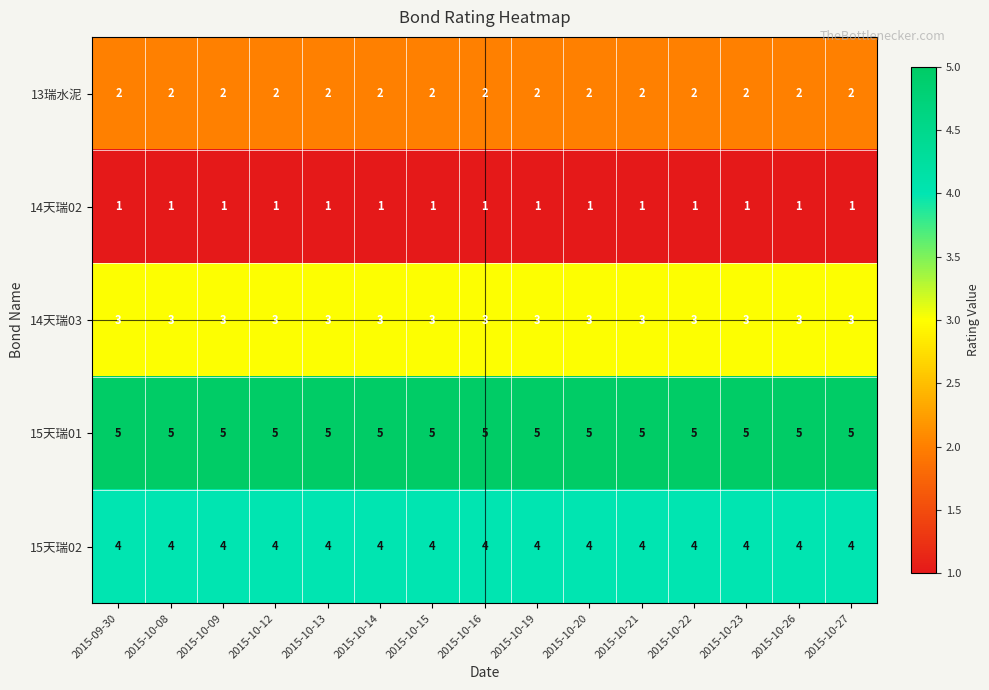

Rank the series by their average value, from highest to lowest.

15天瑞01, 15天瑞02, 14天瑞03, 13瑞水泥, 14天瑞02